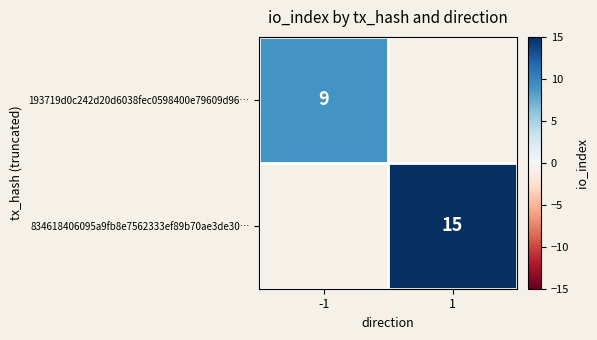

The 193719d0c242d20d6038fec0598400e79609d96… series shows 9 at -1. True or false?

True